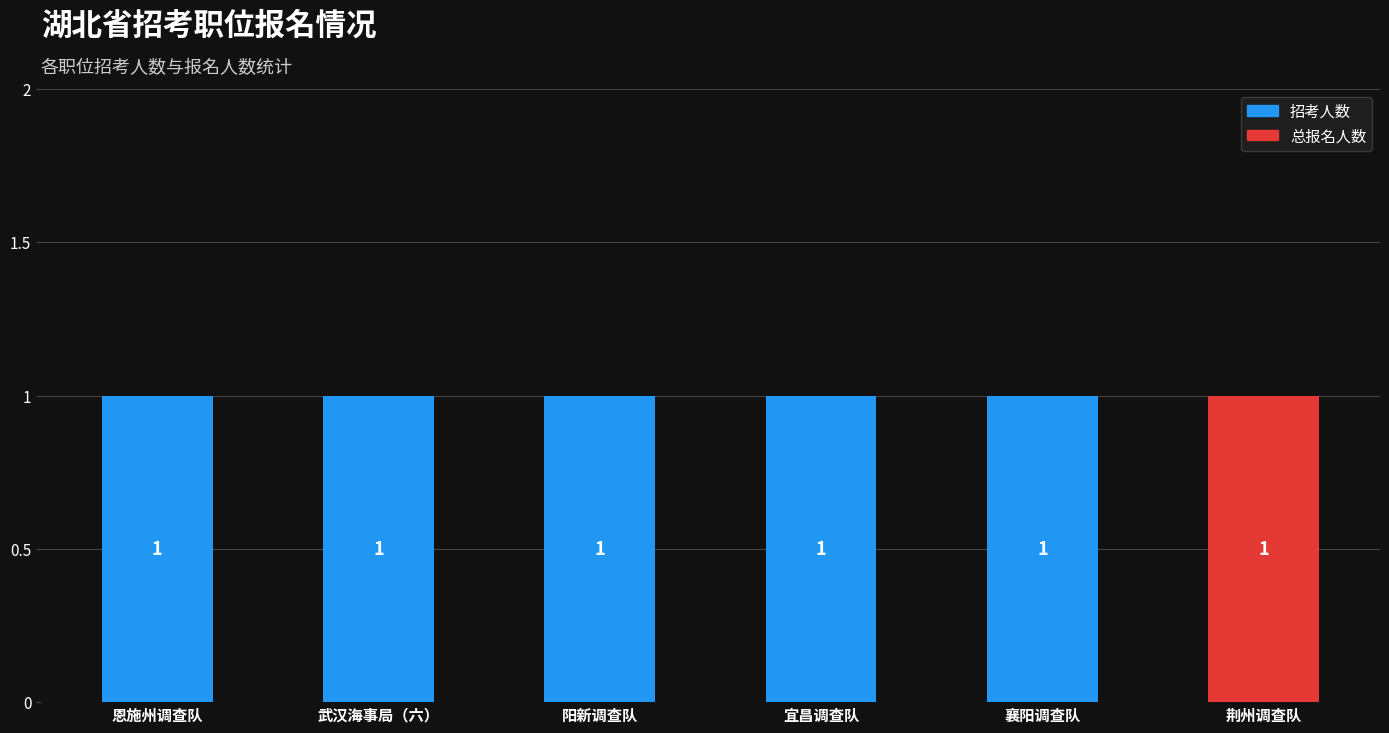

What position from the right is 阳新调查队四级主任科员及以下?

4